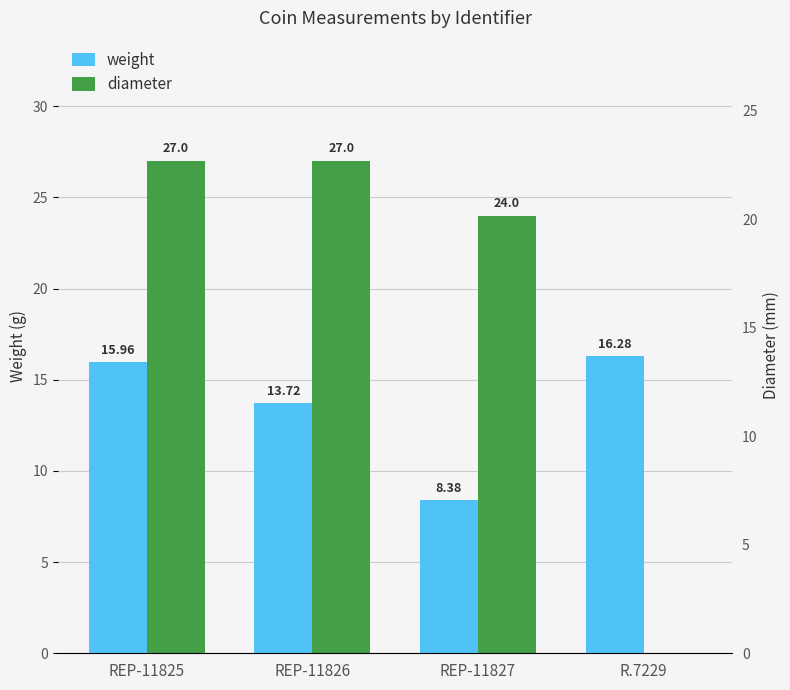

Which label corresponds to the smallest value in the chart?

R.7229